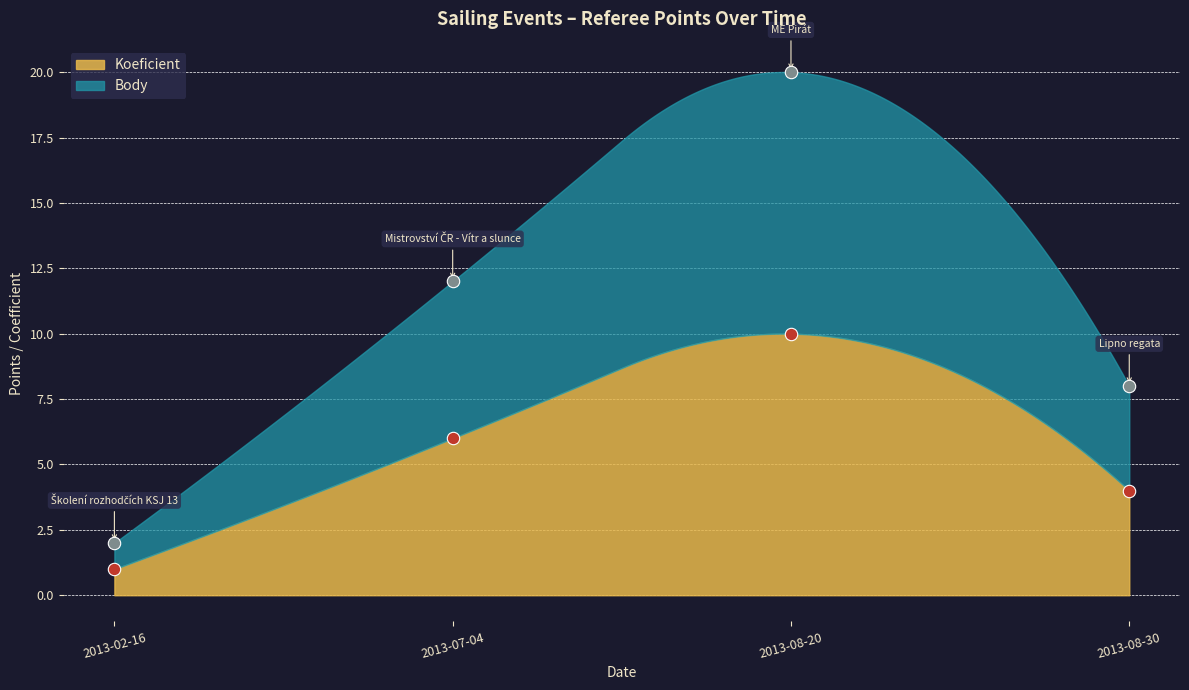

Which series has the largest Y range (max minus min)?

Body